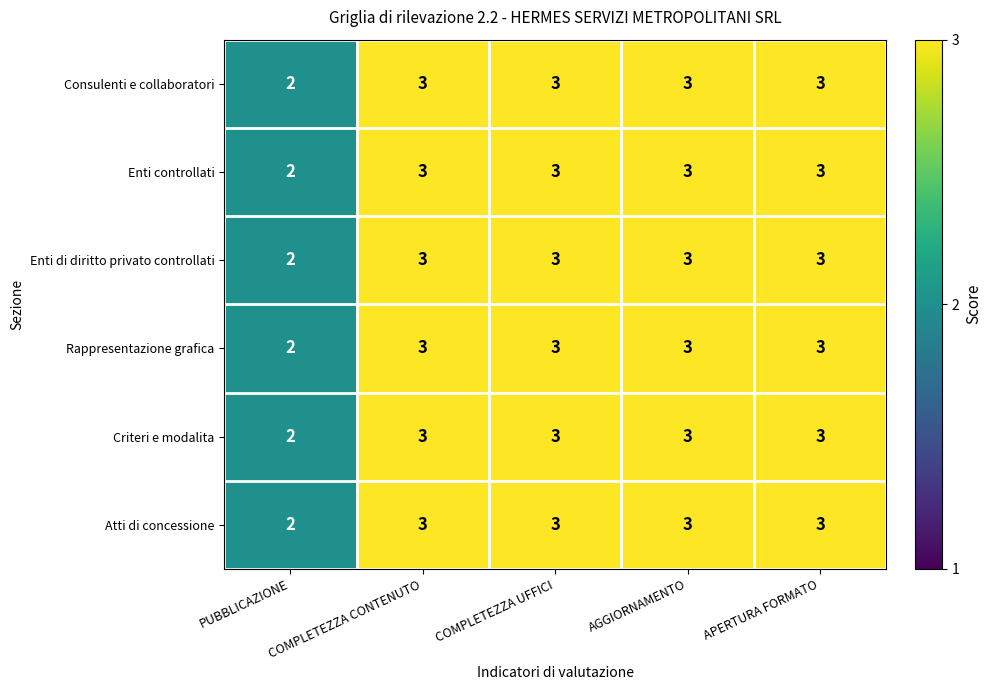

What is the sum of the Enti di diritto privato controllati values at COMPLETEZZA CONTENUTO and APERTURA FORMATO?

6